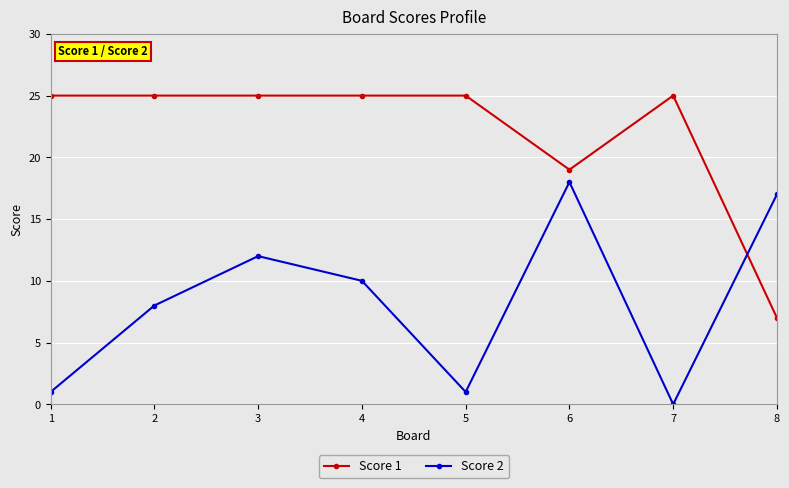

What is the value of the Score 2 point at the 5th from the left?

1